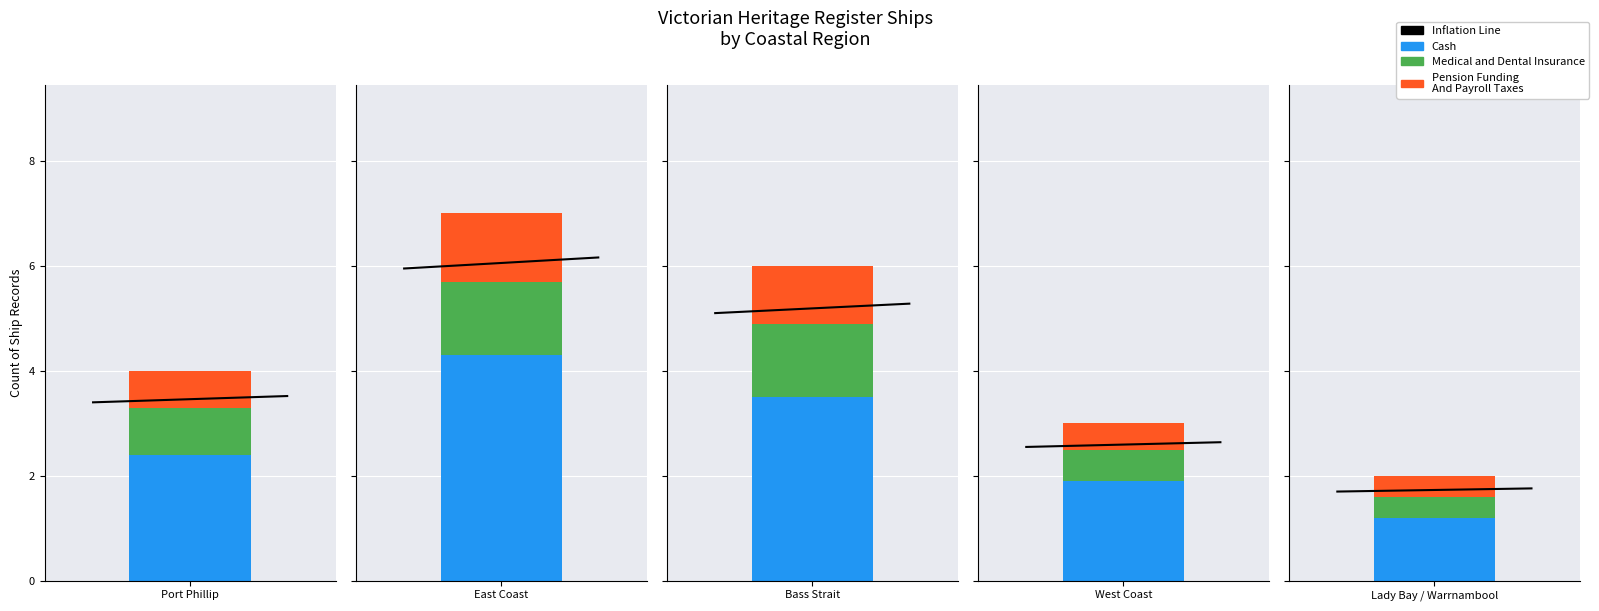

Are the bars grouped side by side (vs. stacked)?

No